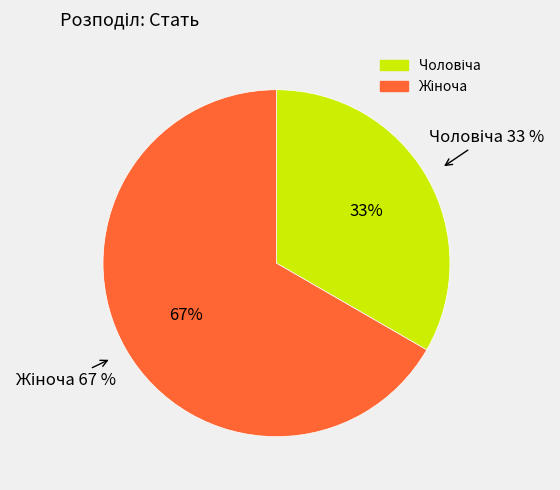

Is the sum of Чоловіча and Жіноча greater than half?

Yes